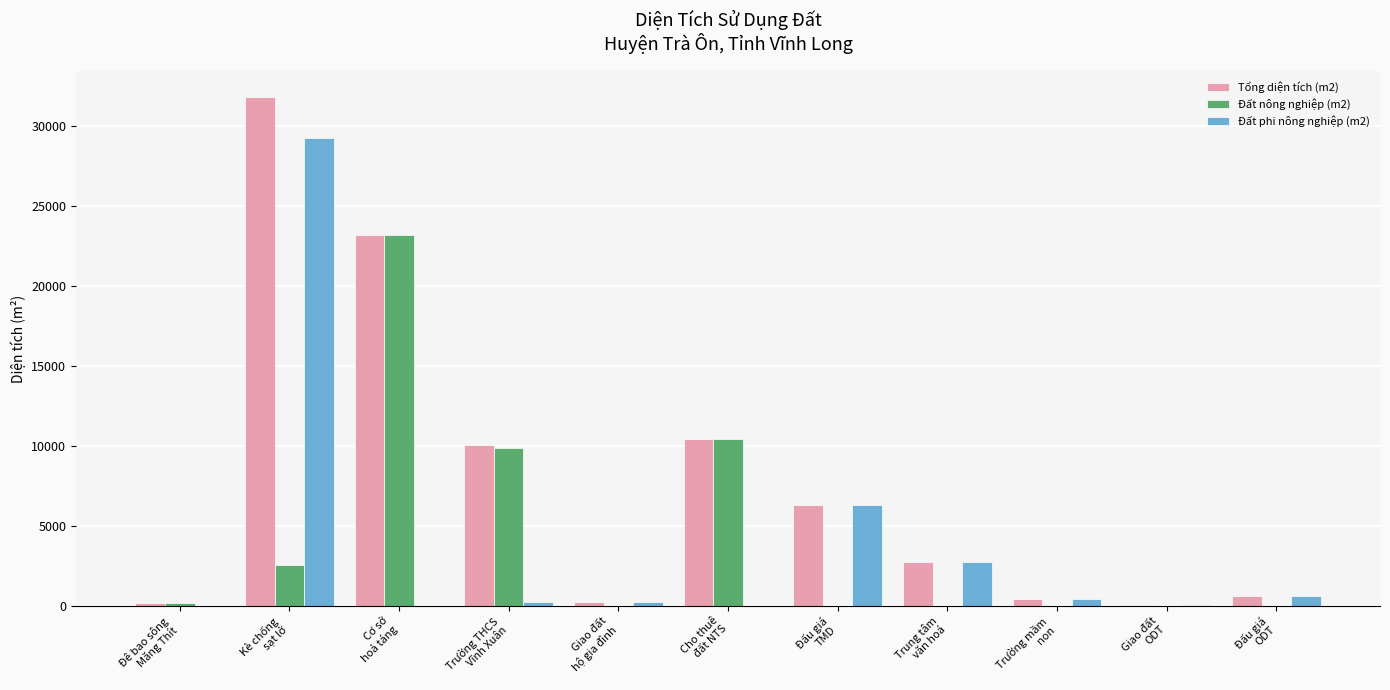

How many groups of bars are there?

11